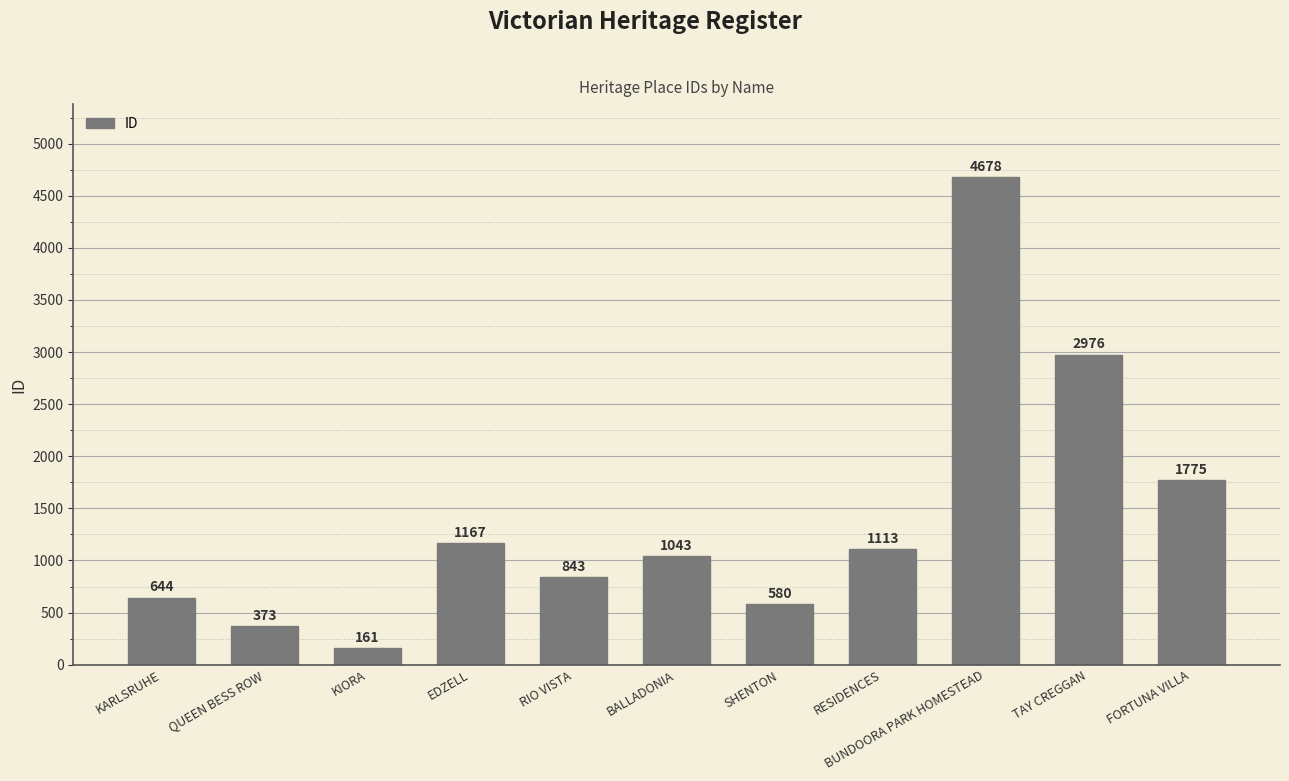

What is the maximum value shown in the chart?

4678